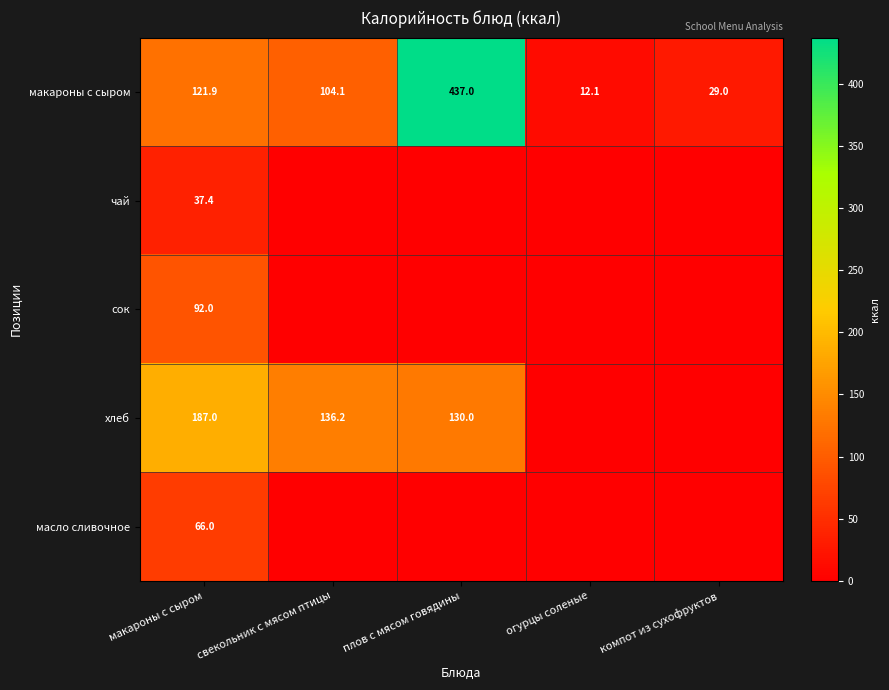

What is the total value across all series at компот из сухофруктов?

29.0